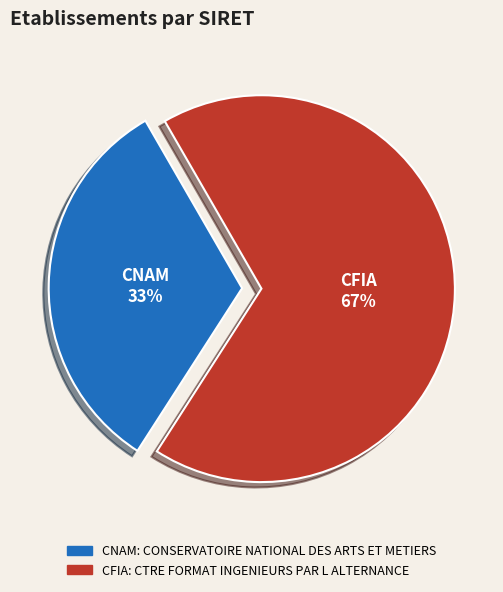

Is there a majority slice in this chart?

Yes